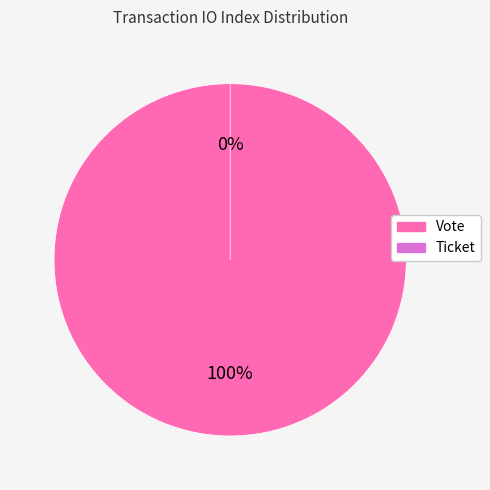

To the nearest percent, what portion does Vote represent?

100%